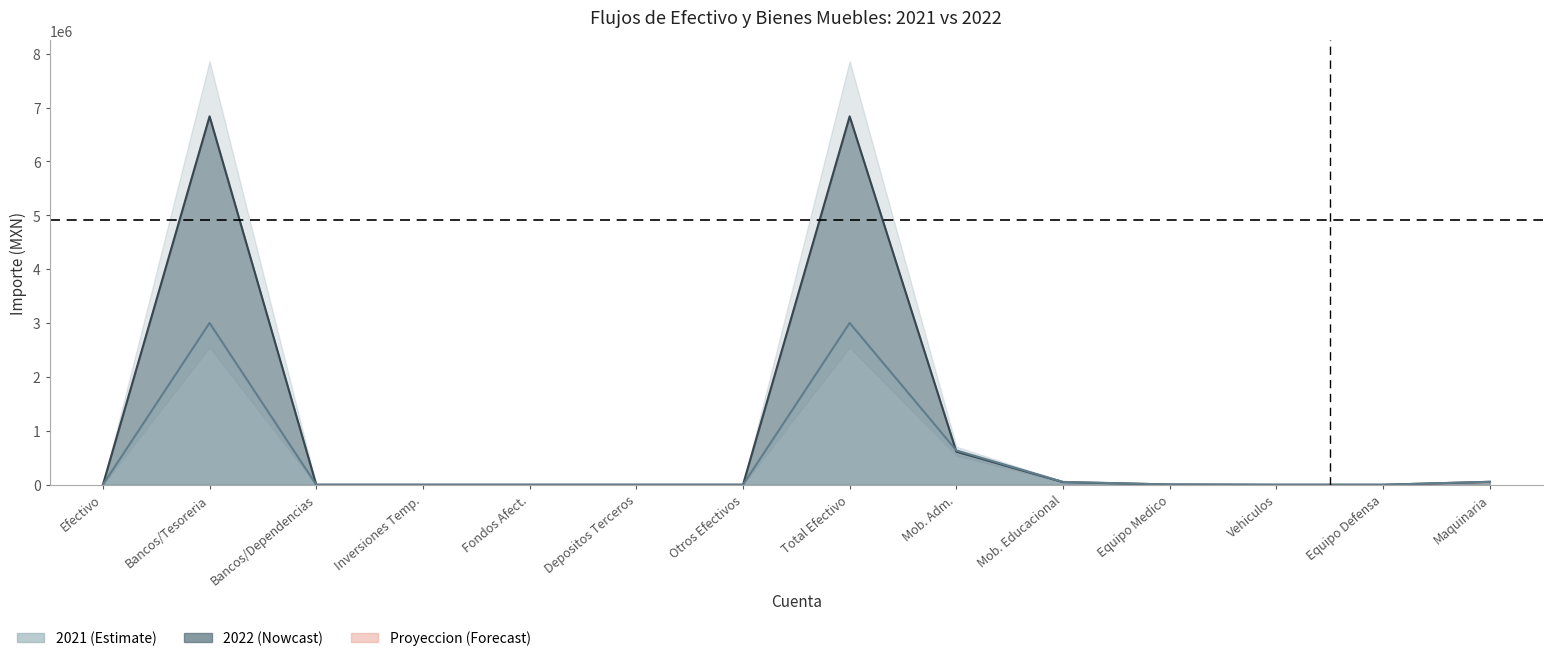

What is the average value of the 2021 series?

482484.7